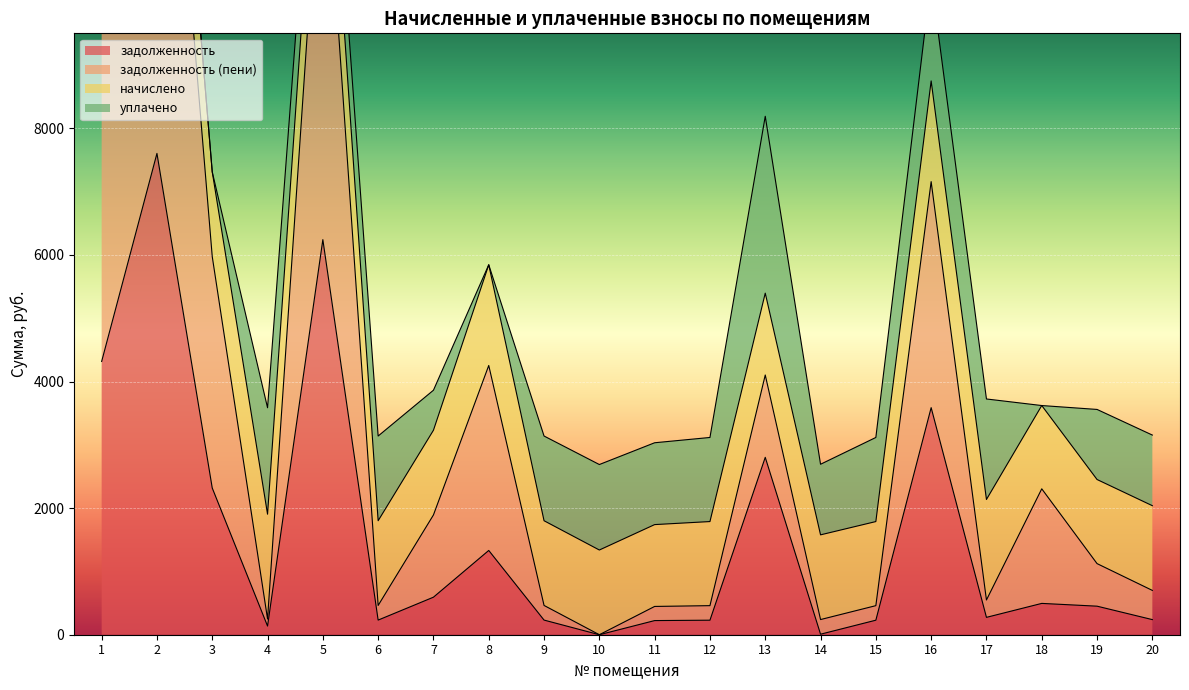

What is the average value of the задолженность (пени) series?

3518.3